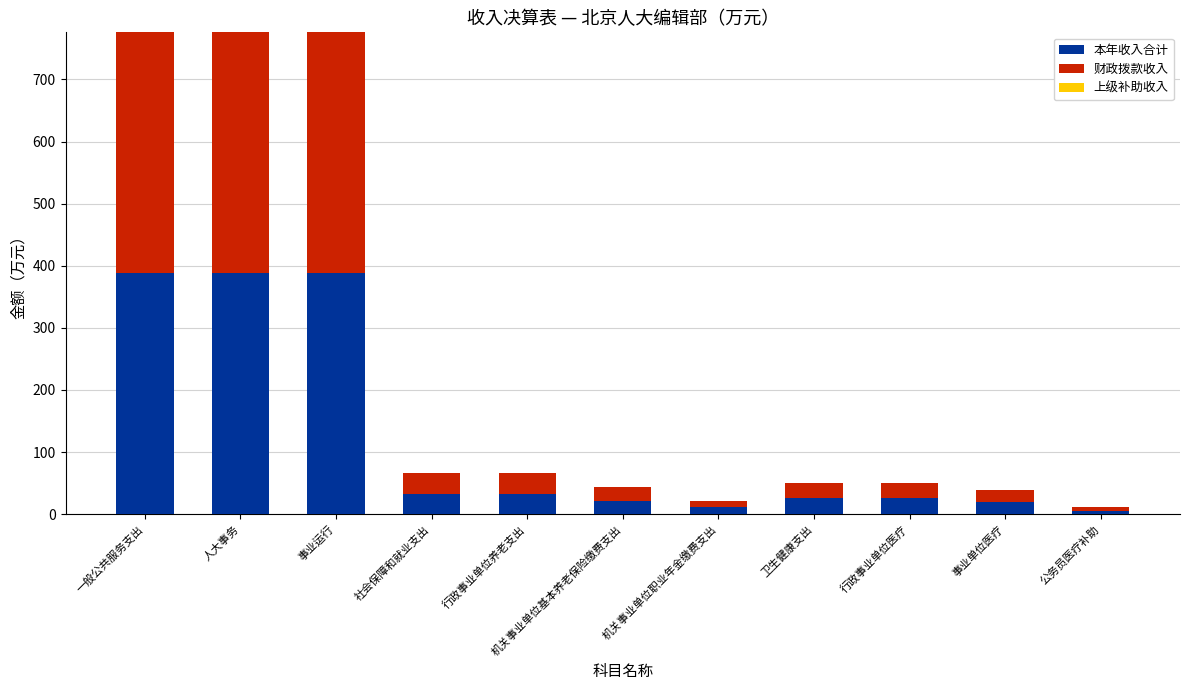

What is the total value across all series at 社会保障和就业支出?

66.0